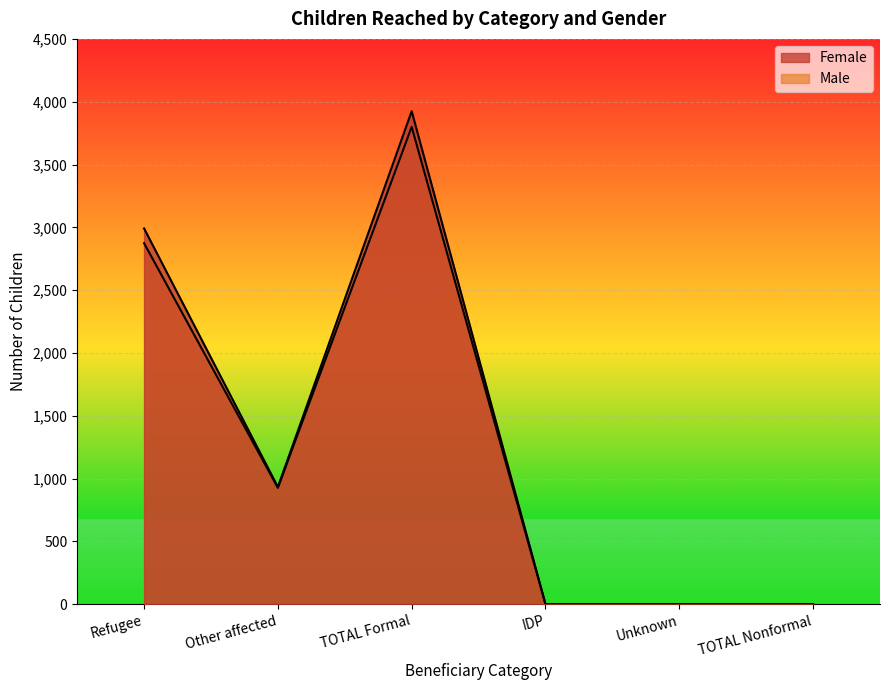

Where is the first local minimum for Male?

Other affected